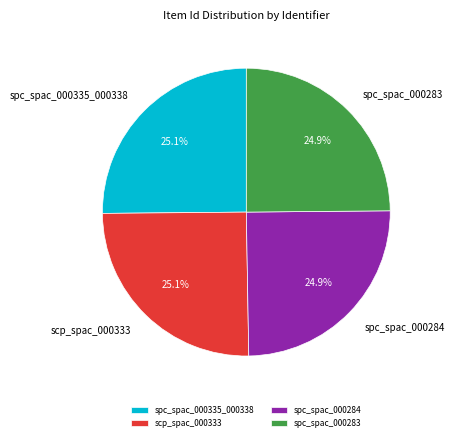

What percentage is NOT represented by scp_spac_000333?

74.9%